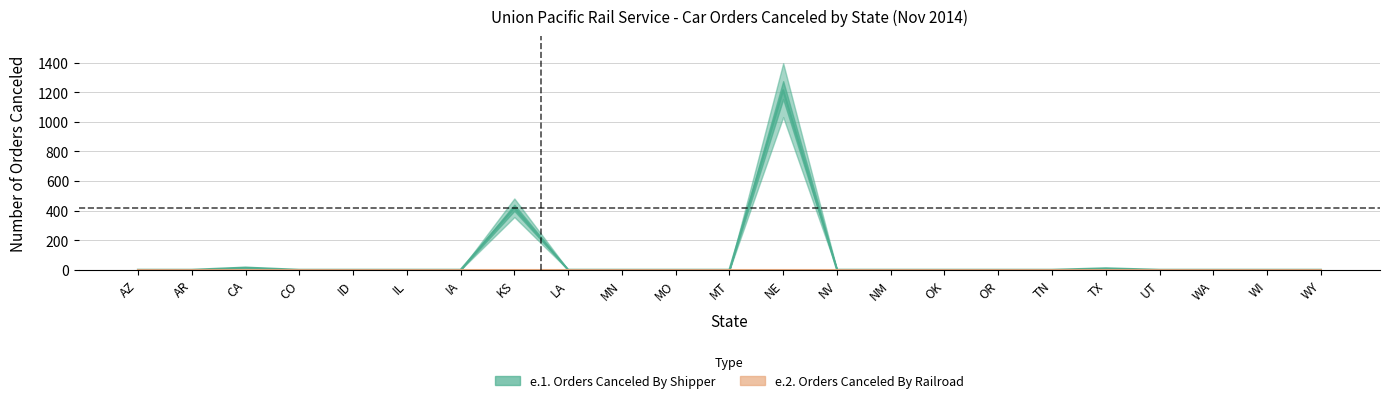

Is it true that the value at AR is 0?

True